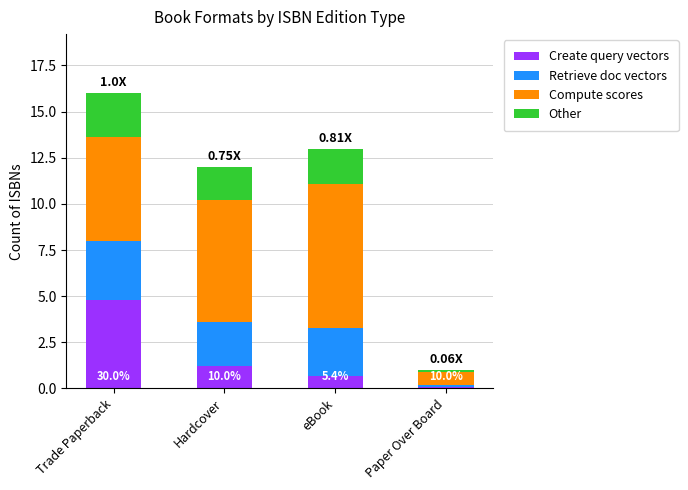

What is the total value across all series at eBook?

13.0